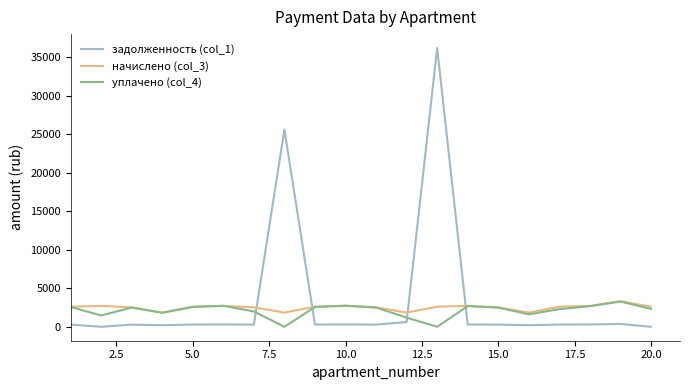

Which series ends up on top after the final intersection of задолженность (col_1) and начислено (col_3)?

начислено (col_3)